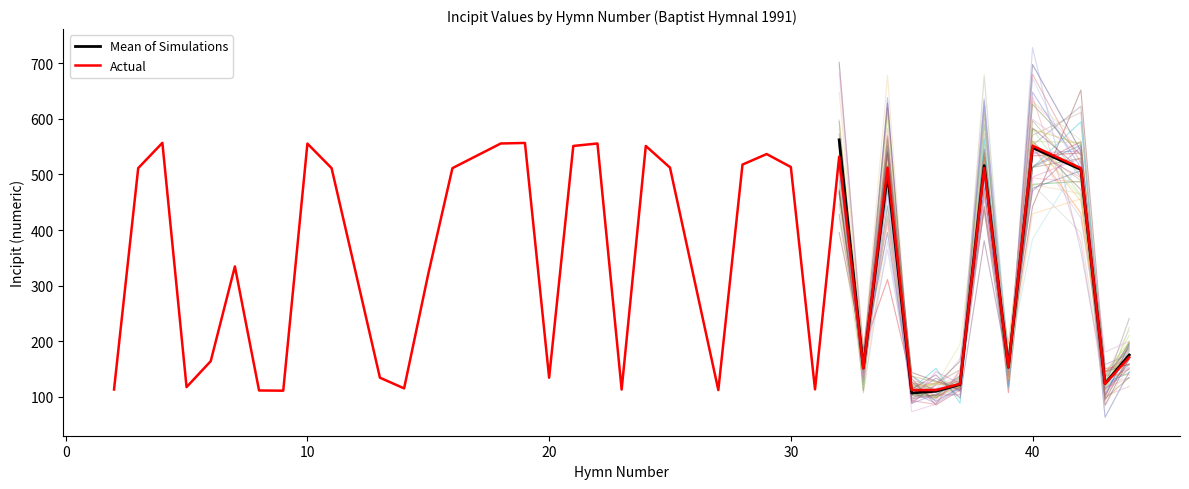

What is the greatest value displayed?

556.7